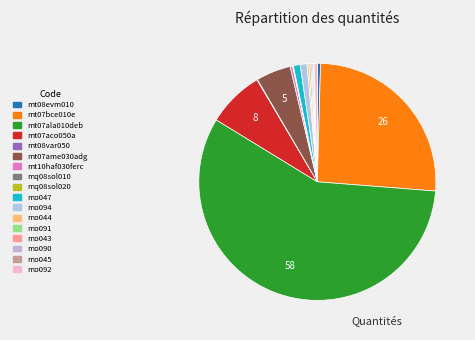

The mt07bce010e slice represents 26% of the pie. True or false?

True